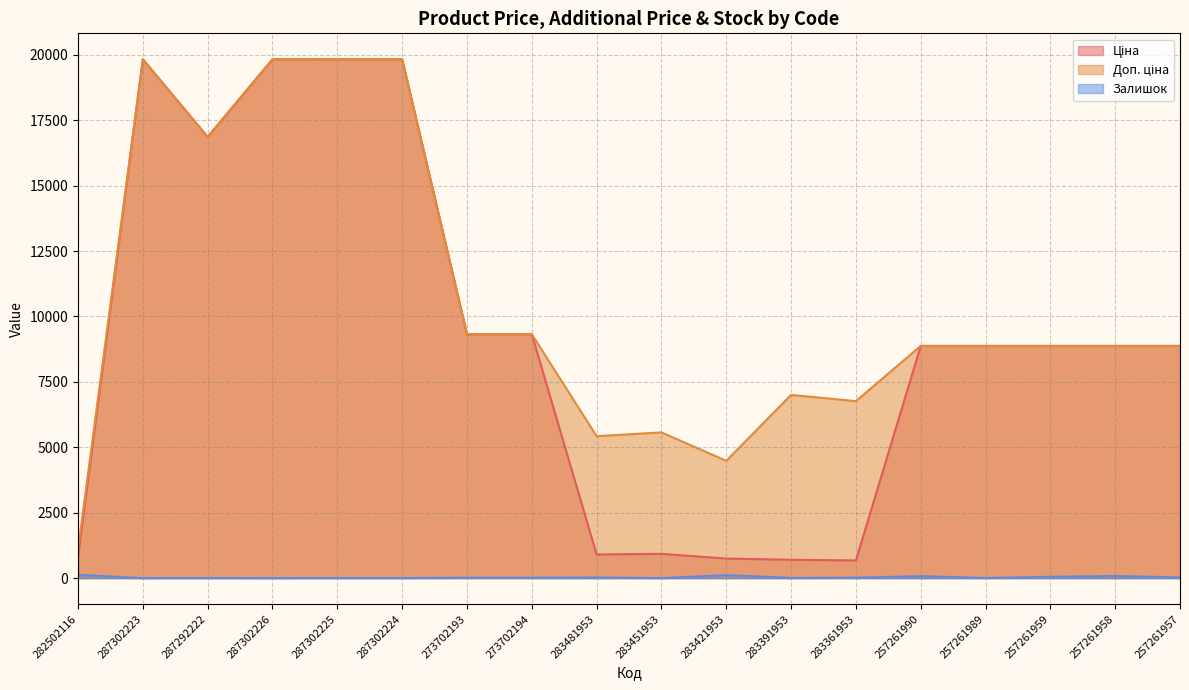

The value of Доп. ціна at 257261957 is 8874.6. True or false?

True